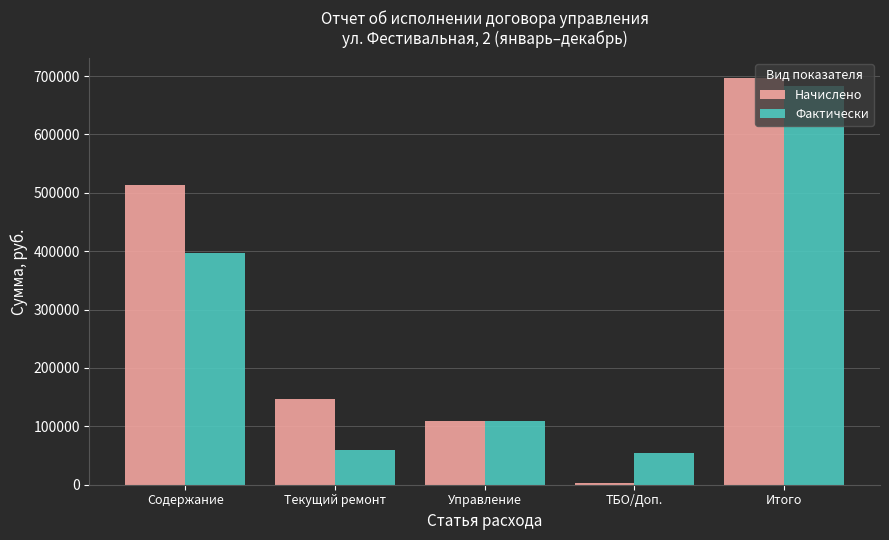

Is it true that Начислено equals 671016.4 at Содержание?

False